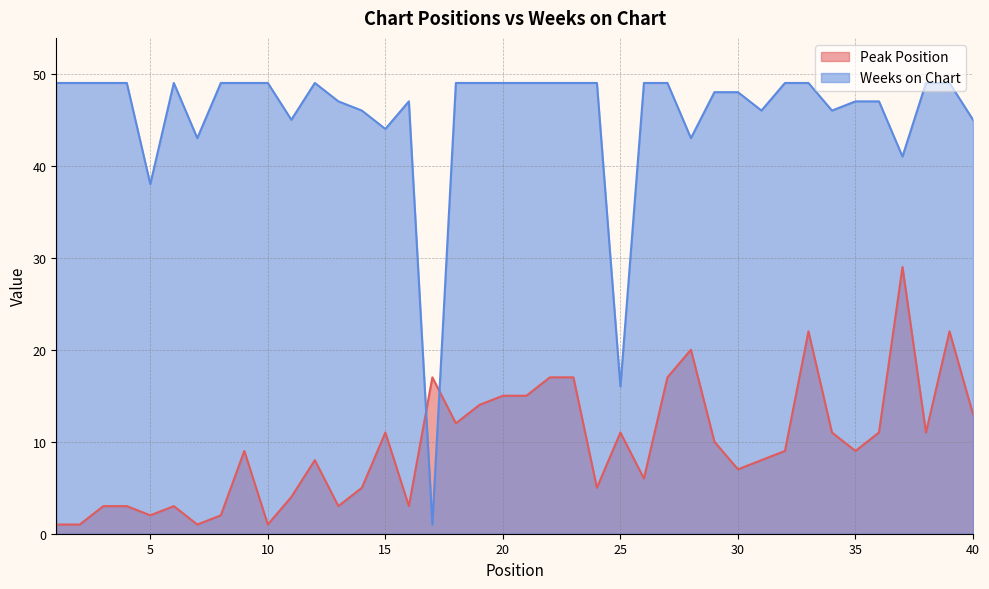

How many lines are shown in the chart?

2